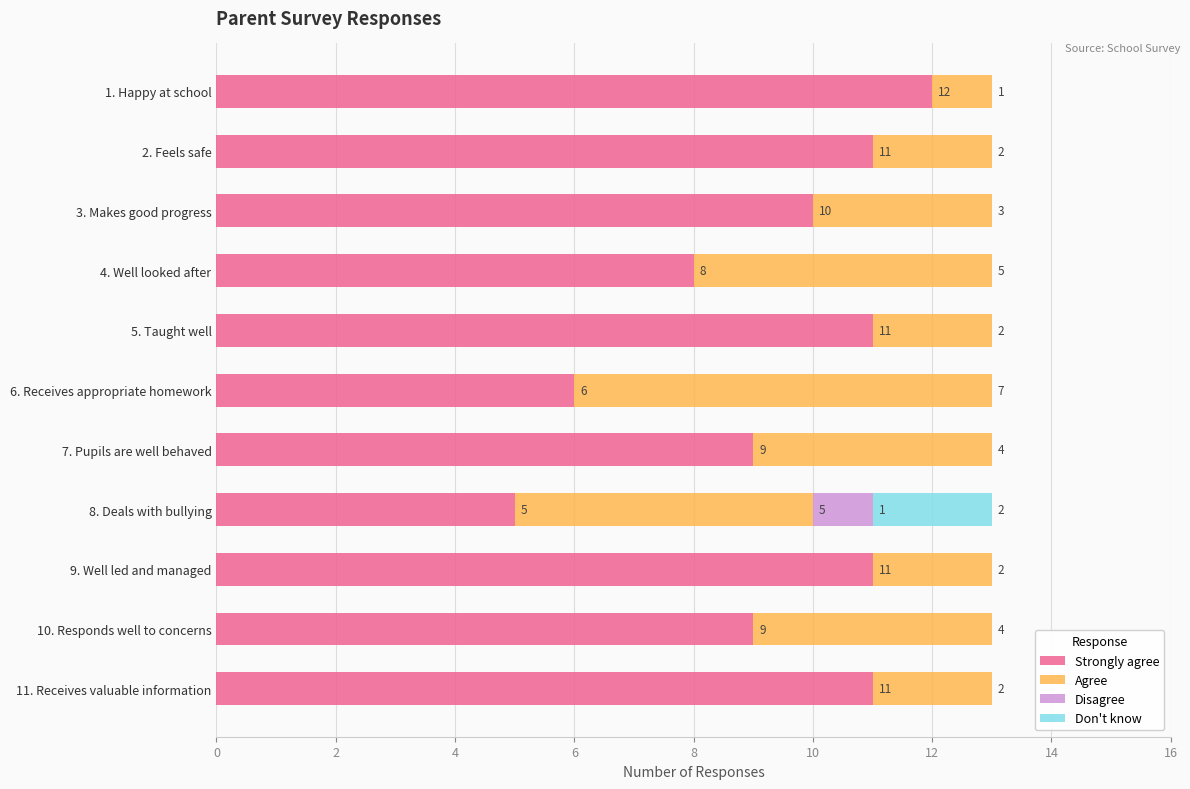

What is the approximate value of Strongly agree at 6. Receives appropriate homework?

6